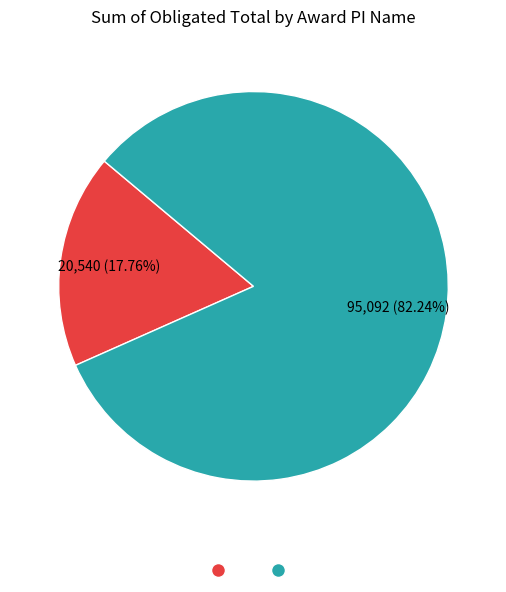

Is there a majority slice in this chart?

Yes